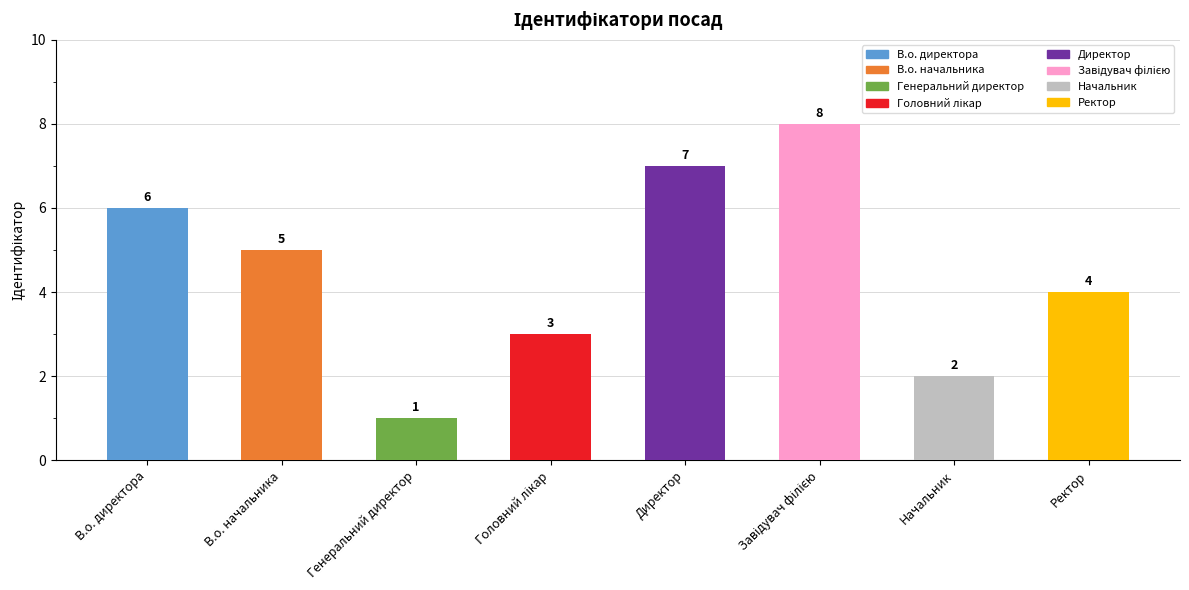

What is the maximum value shown in the chart?

8